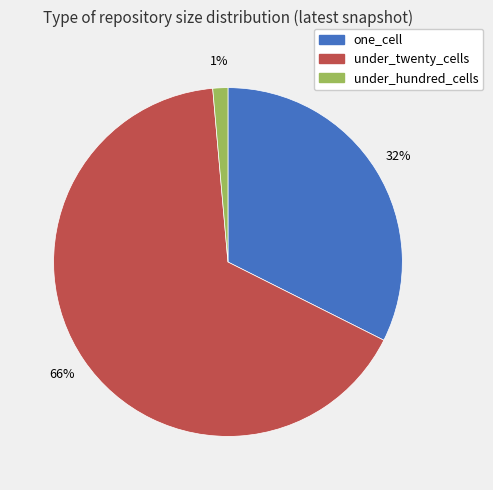

Does any single category account for the majority?

Yes